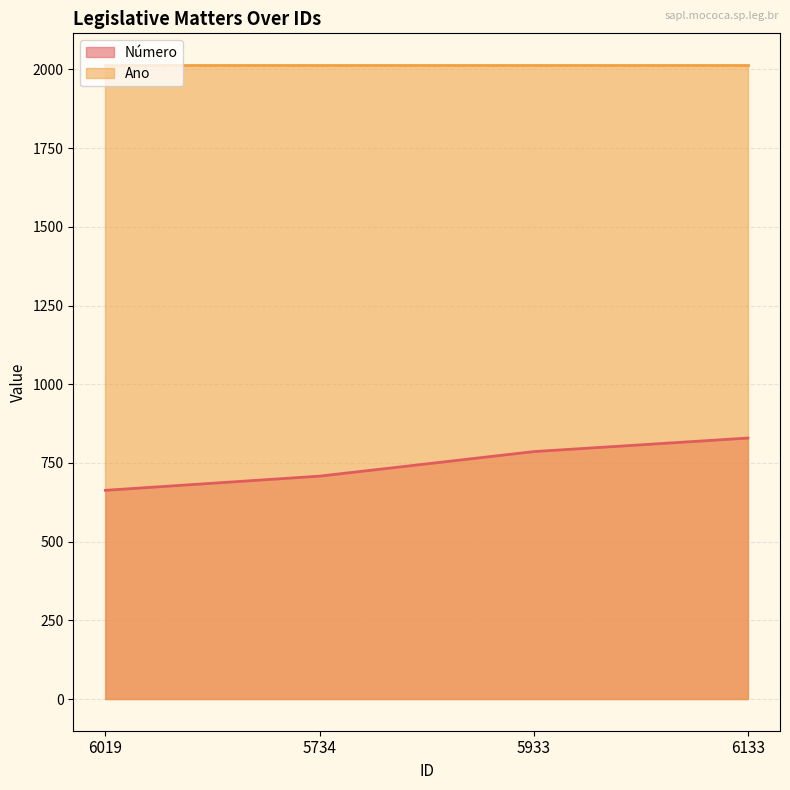

Which has a higher value, 5933 or 5734?

5933